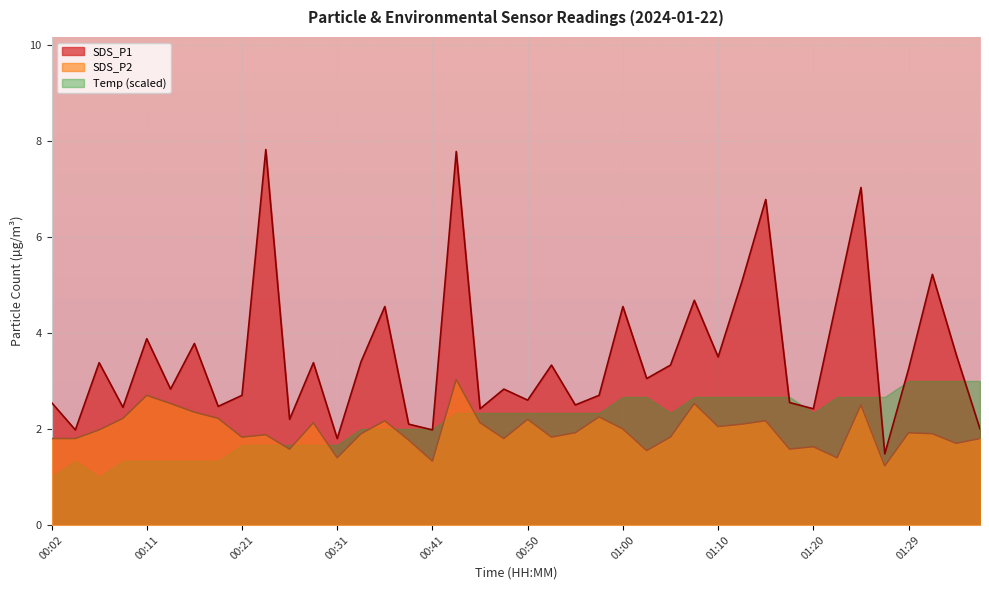

True or false: Temp (scaled) has a value of 2.7 at 01:00.

True